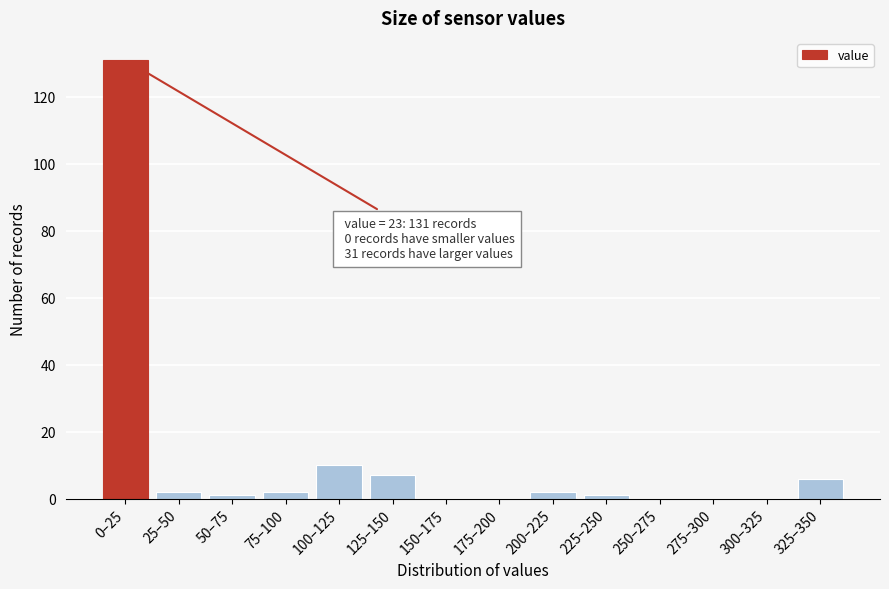

Reading left to right, extract all data points from this chart.

0–25=131	25–50=2	50–75=1	75–100=2	100–125=10	125–150=7	150–175=0	175–200=0	200–225=2	225–250=1	250–275=0	275–300=0	300–325=0	325–350=6